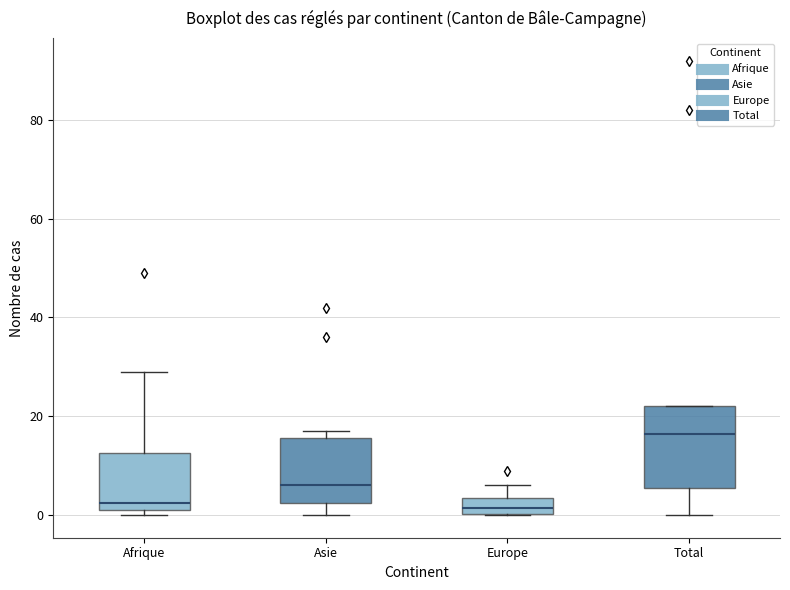

Where is the upper edge of the box for Total on the y-axis? The values are not printed on the chart, so give them approximately, as read against the axis.

22